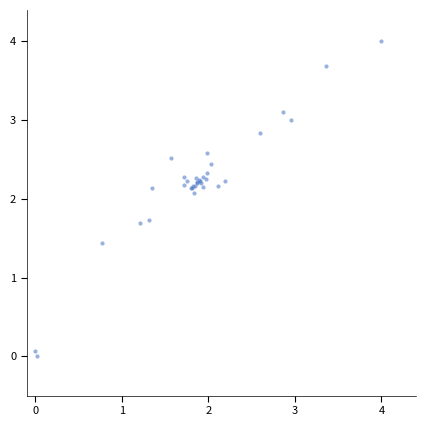

What Y value in the scatter plot is closest to 2?

2.1